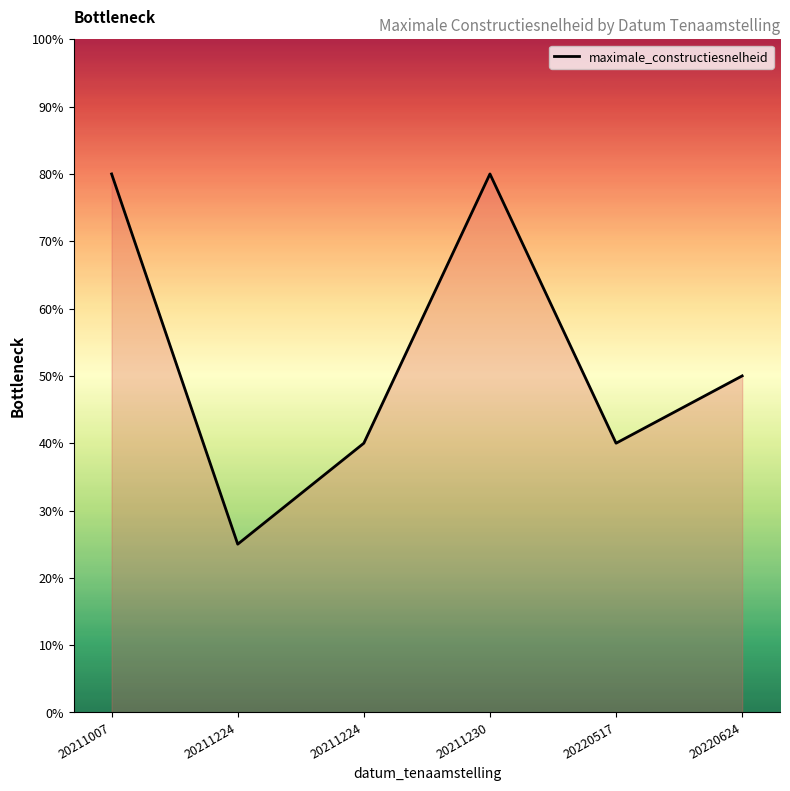

What is the average value?

52